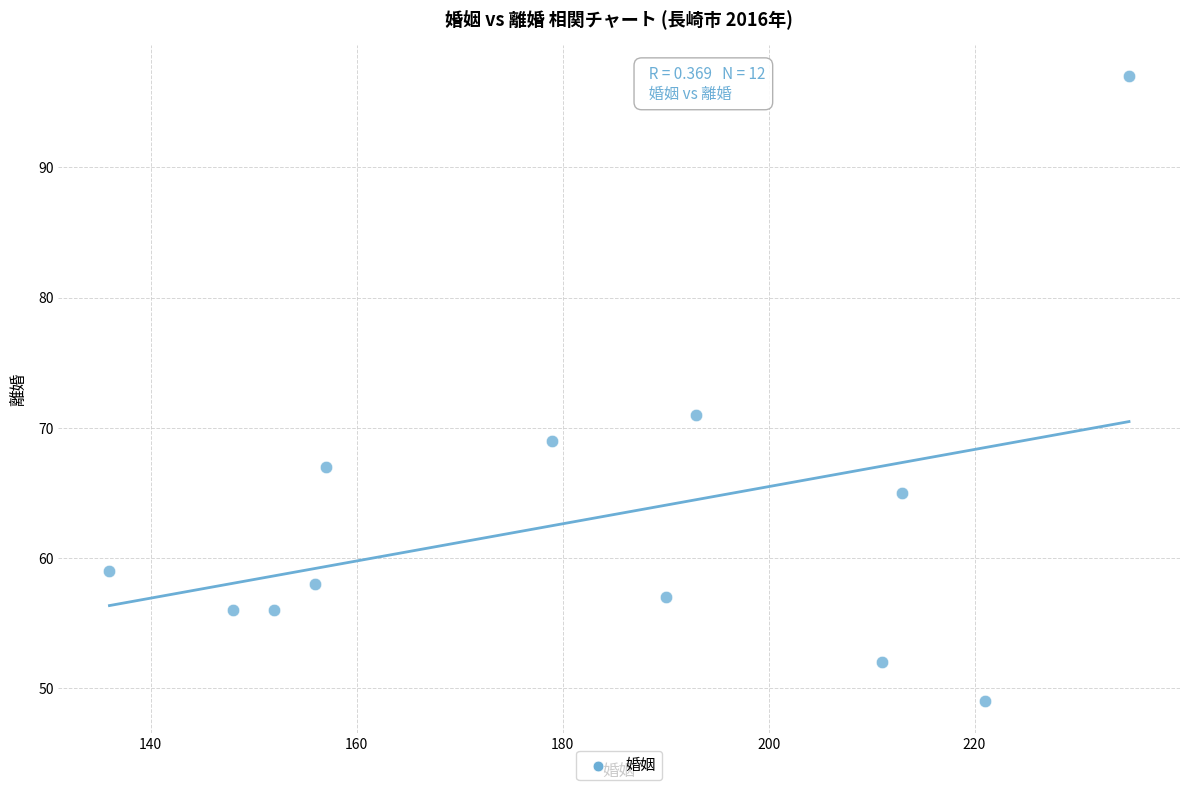

What Y value in the scatter plot is closest to 73?

71